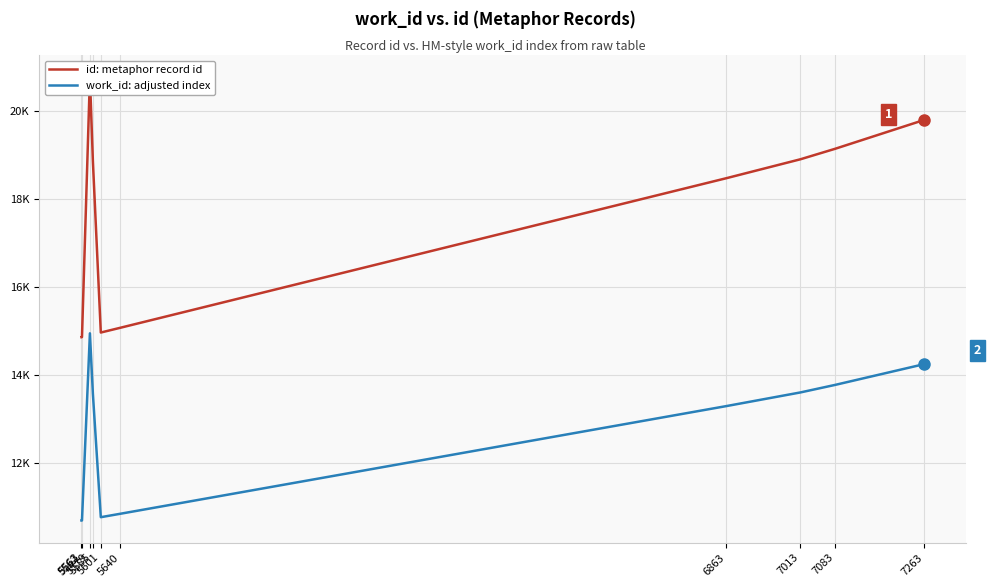

Is the value of work_id: adjusted index at 5640 greater than the value of id: metaphor record id at 5563?

No